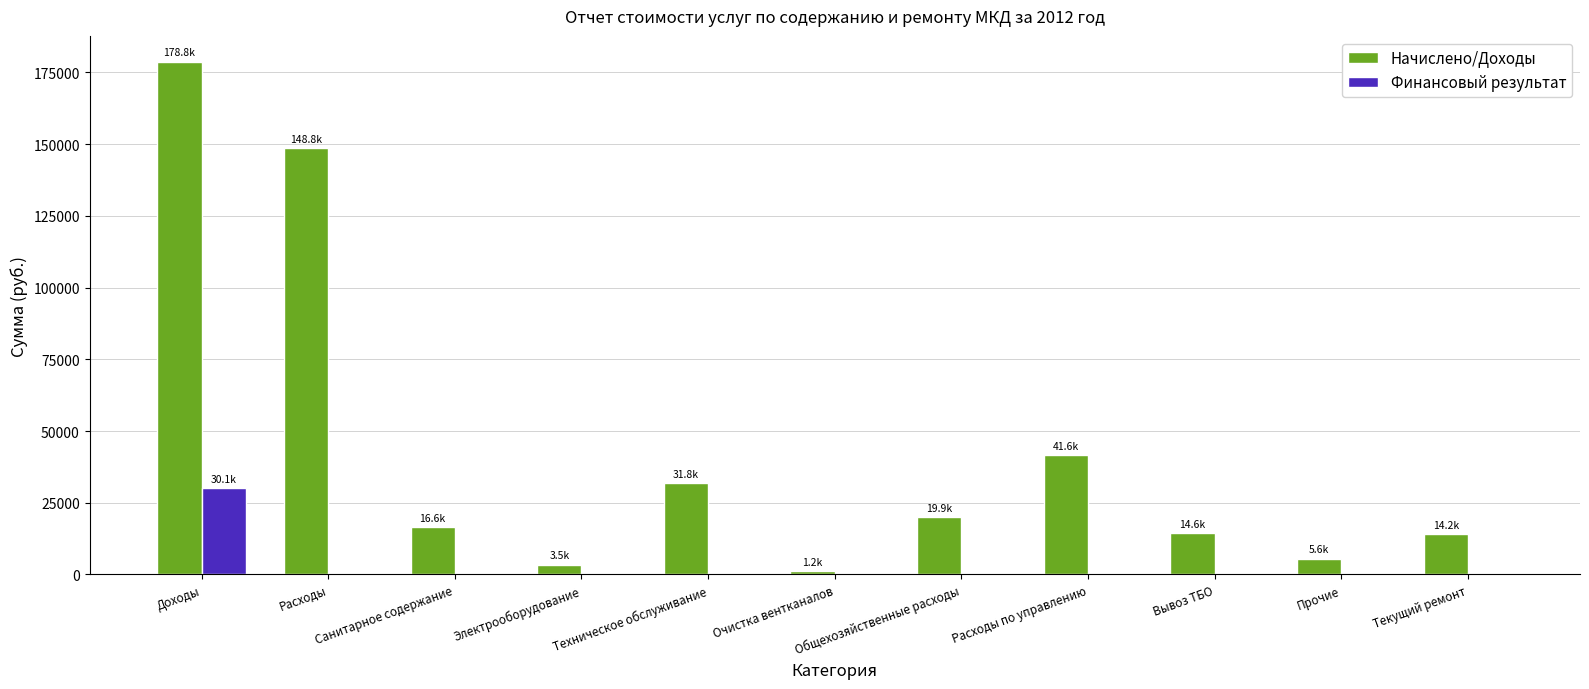

What is the maximum value for Финансовый результат?

30064.2